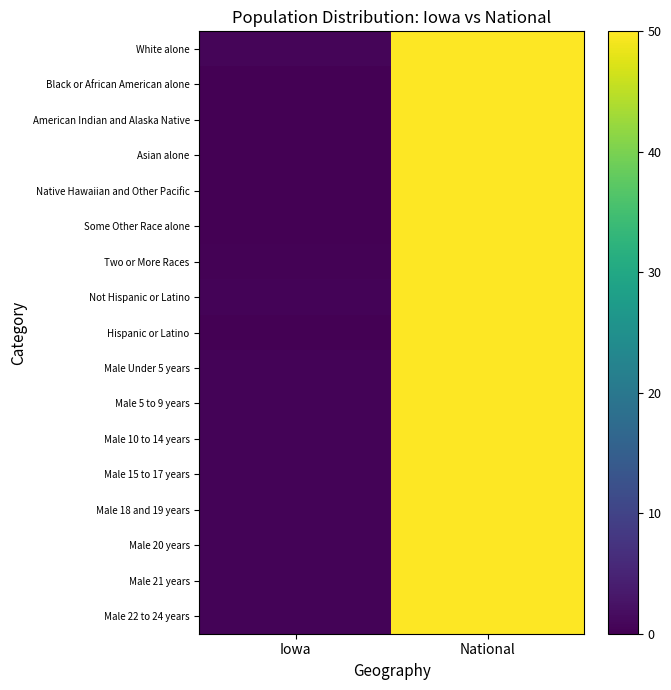

Reading left to right, what are all the values shown in this chart?

White alone: Iowa=0.6	National=50.0
Black or African American alone: Iowa=0.1	National=50.0
American Indian and Alaska Native: Iowa=0.2	National=50.0
Asian alone: Iowa=0.2	National=50.0
Native Hawaiian and Other Pacific: Iowa=0.2	National=50.0
Some Other Race alone: Iowa=0.1	National=50.0
Two or More Races: Iowa=0.3	National=50.0
Not Hispanic or Latino: Iowa=0.6	National=50.0
Hispanic or Latino: Iowa=0.2	National=50.0
Male Under 5 years: Iowa=0.5	National=50.0
Male 5 to 9 years: Iowa=0.5	National=50.0
Male 10 to 14 years: Iowa=0.5	National=50.0
Male 15 to 17 years: Iowa=0.5	National=50.0
Male 18 and 19 years: Iowa=0.5	National=50.0
Male 20 years: Iowa=0.5	National=50.0
Male 21 years: Iowa=0.5	National=50.0
Male 22 to 24 years: Iowa=0.5	National=50.0